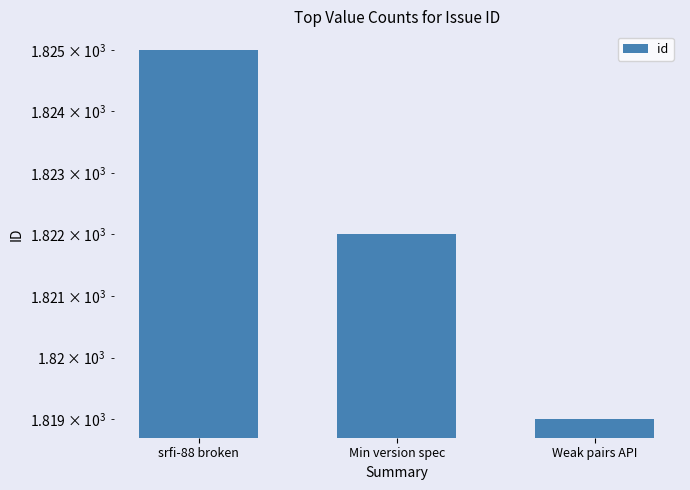

The chart shows a value of 2564 at Min version spec. True or false?

False